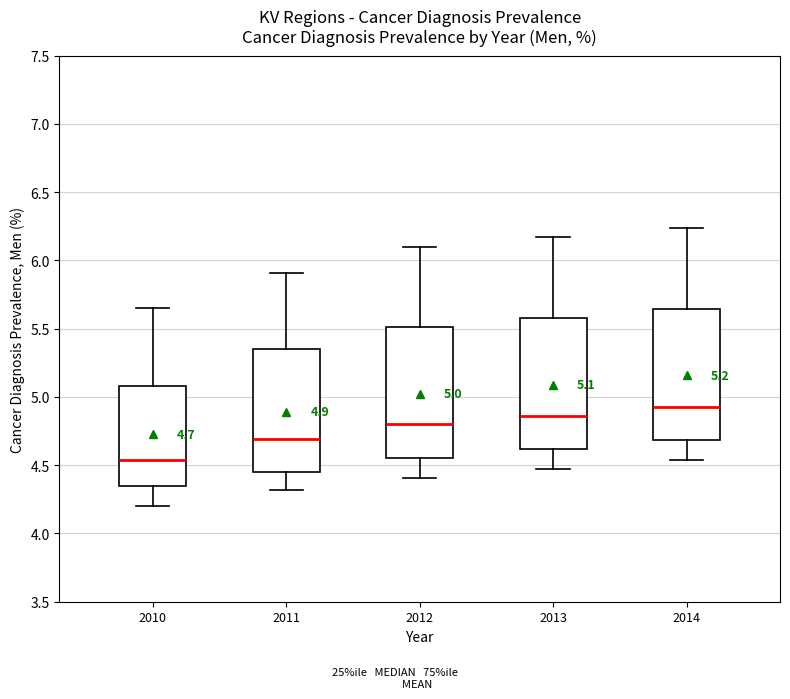

Which box has the lowest median line?

2010